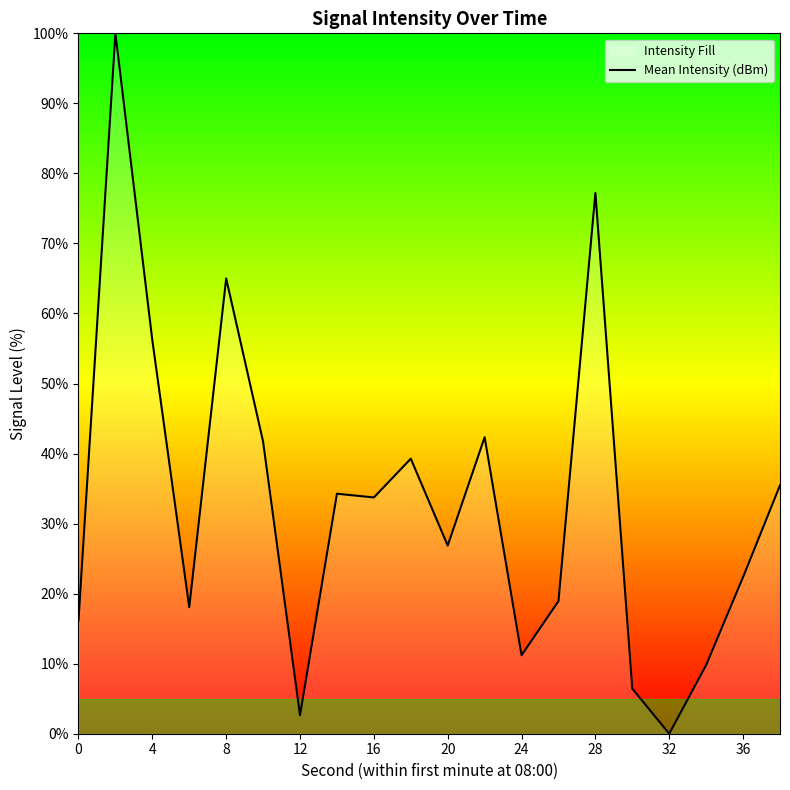

Reading left to right, transcribe all the data shown in this chart.

16.2	100.0	56.2	18.1	65.0	41.7	2.6	34.3	33.7	39.3	26.9	42.3	11.2	18.9	77.2	6.4	-0.0	9.8	22.4	35.5